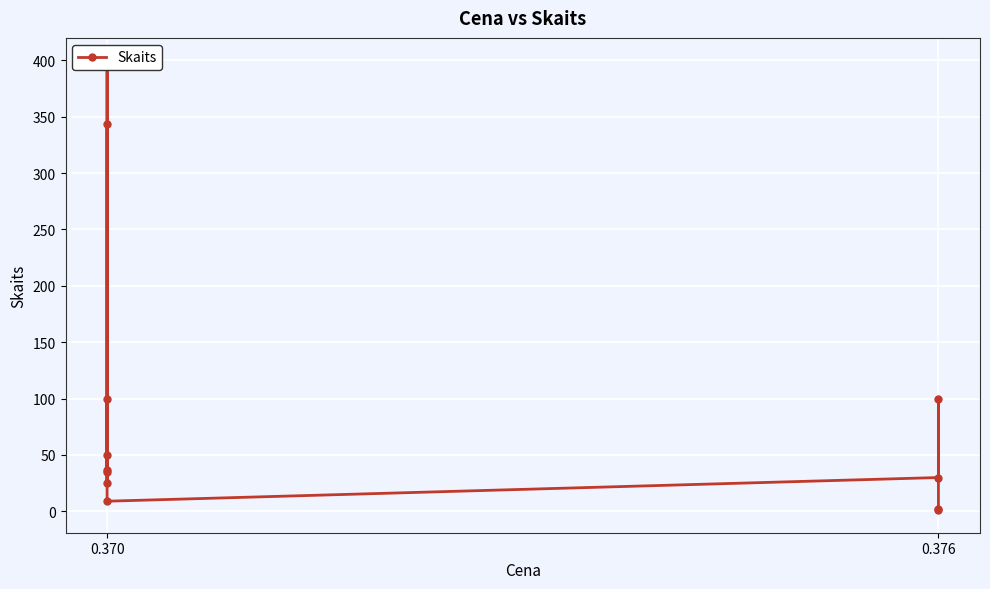

What is the value of the 7th point from the left?

37